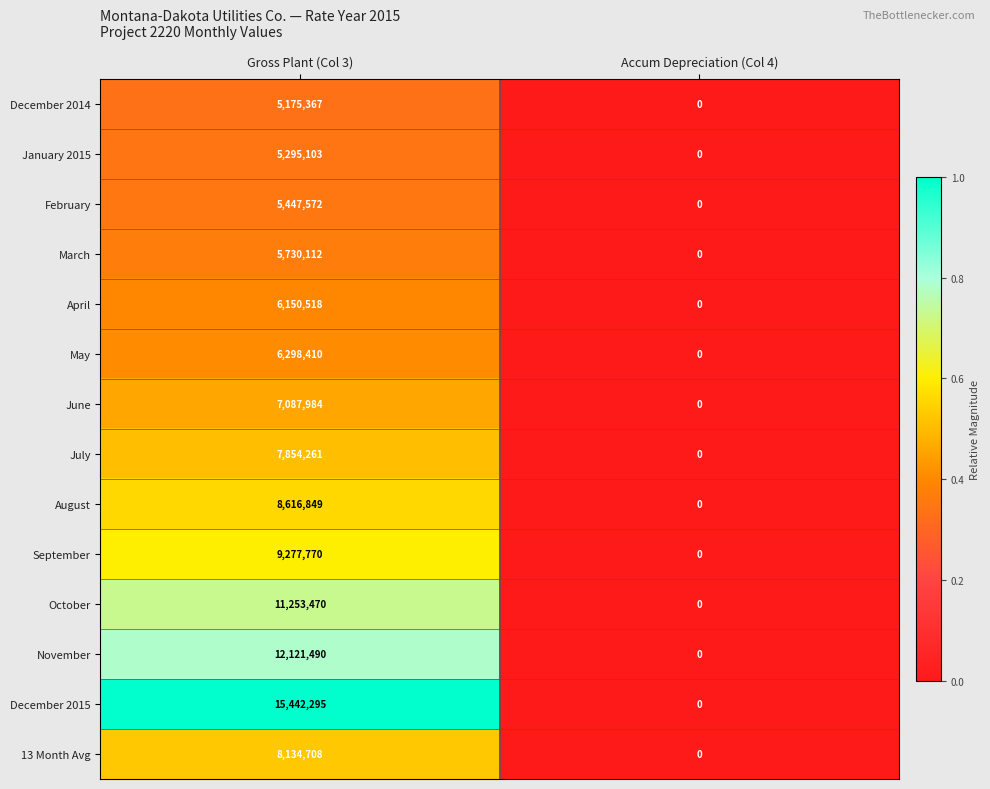

What is the total value across all series at Gross Plant (Col 3)?

113885909